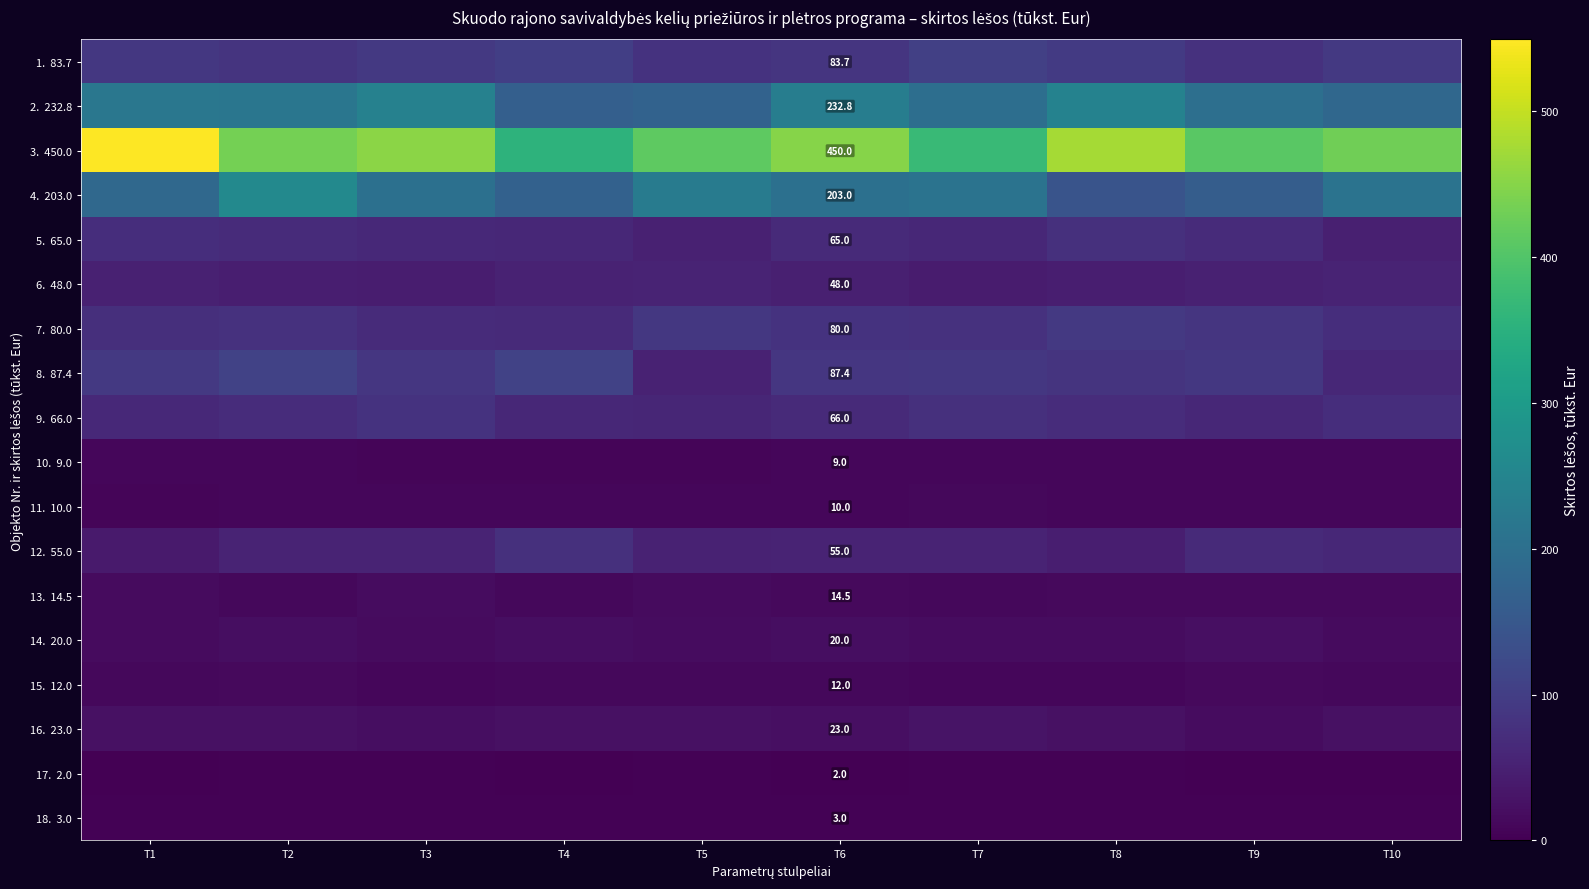

Is the value of 8. 87.4 at T8 greater than the value of 16. 23.0 at T6?

Yes